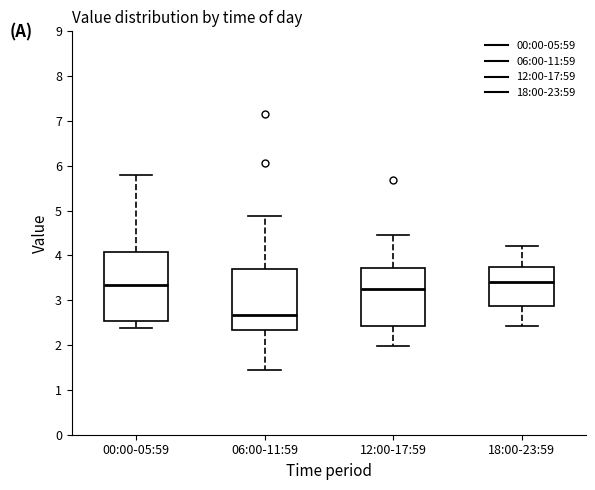

Reading left to right, read every box against the y-axis: the position of its median line, the range the box covers, and the ends of its whiskers. The values are not printed on the chart, so give them approximately, as read against the axis.

00:00-05:59: median 3.4, box 2.5 to 4.1, whiskers 2.4 to 5.8
06:00-11:59: median 2.7, box 2.3 to 3.7, whiskers 1.5 to 4.9
12:00-17:59: median 3.3, box 2.4 to 3.7, whiskers 2.0 to 4.5
18:00-23:59: median 3.4, box 2.9 to 3.7, whiskers 2.4 to 4.2